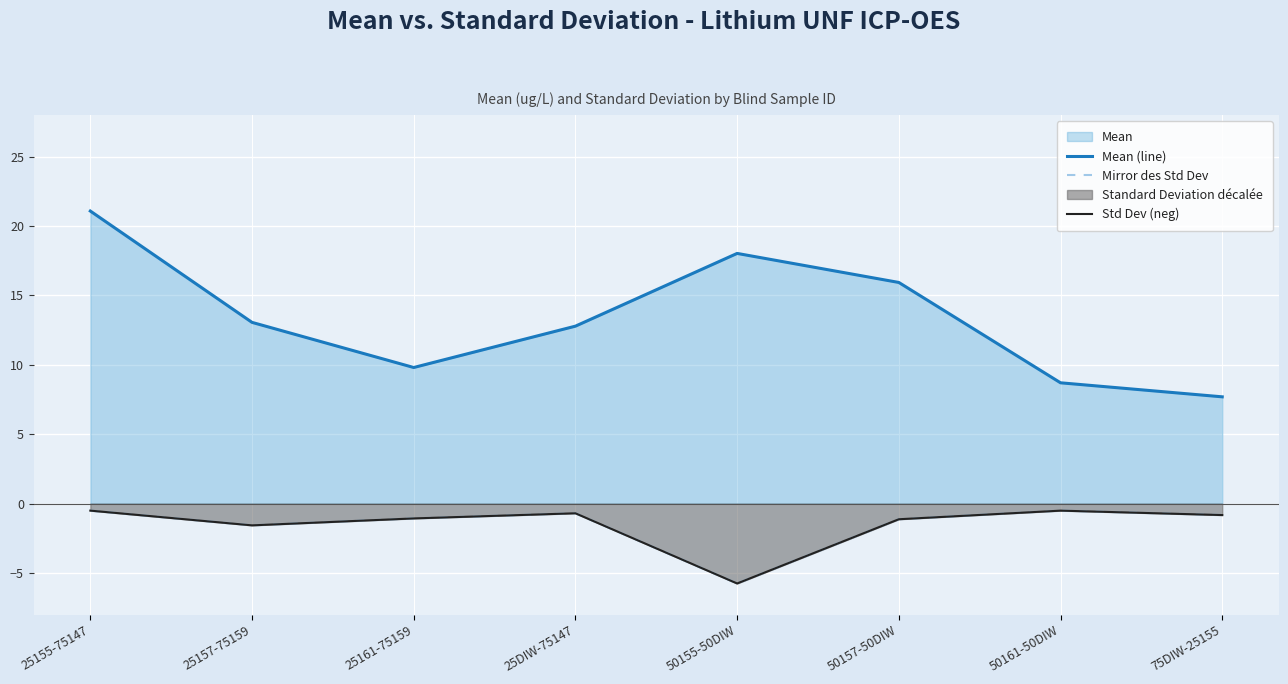

The Mirror des Std Dev series shows -0.3 at 25155-75147. True or false?

False